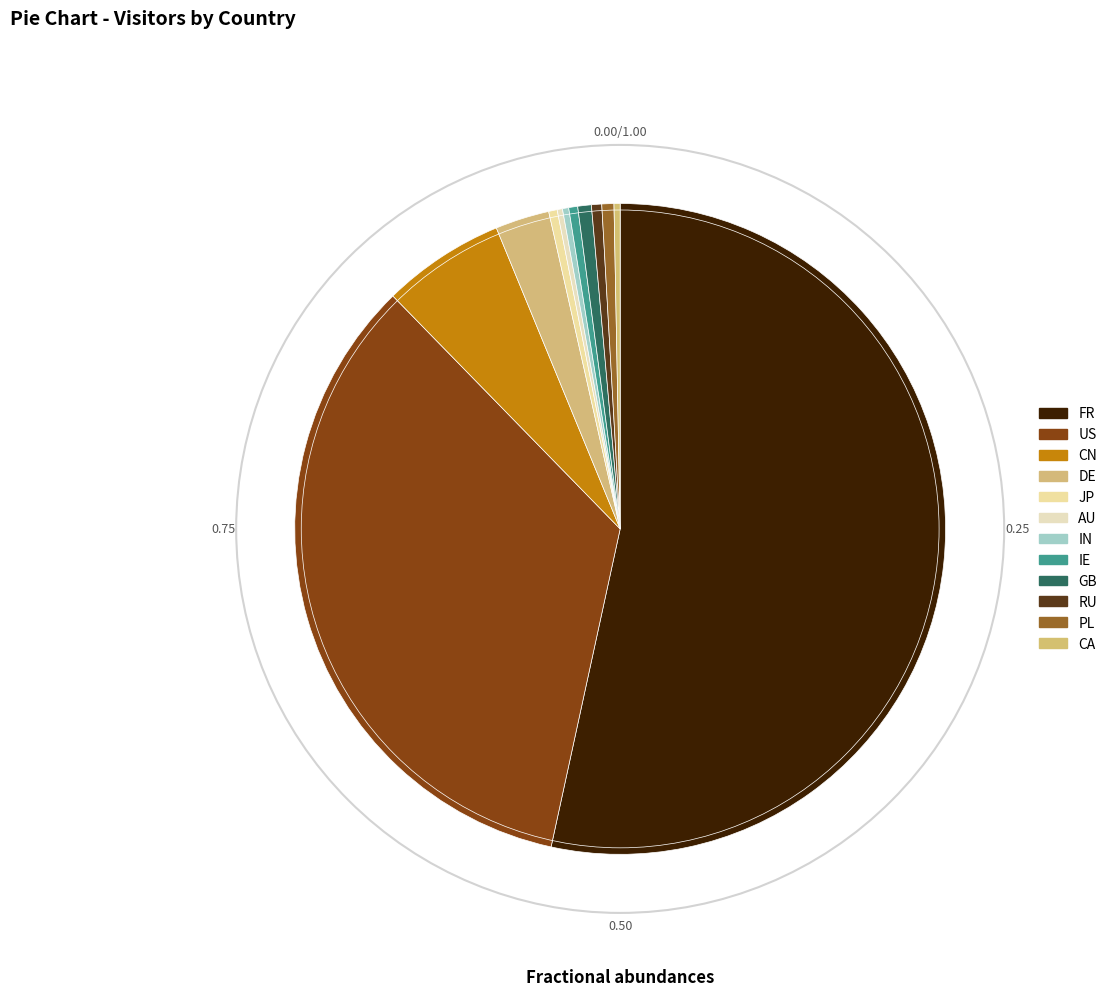

Is it true that DE is 12% of the pie?

False